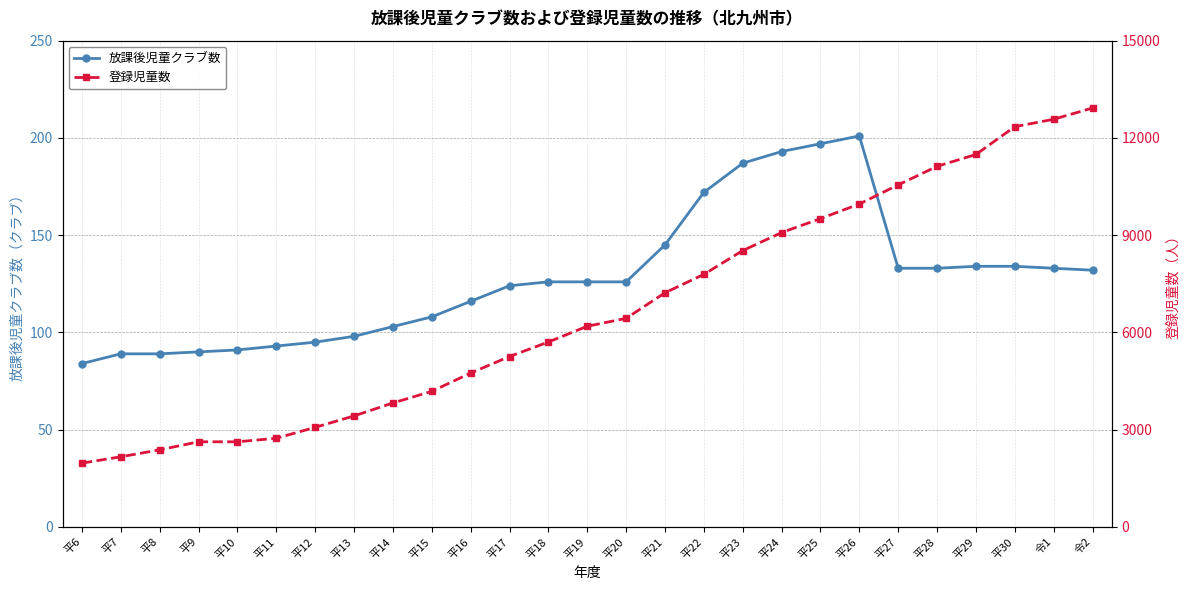

What is the label of the 23rd point from the left?

平28